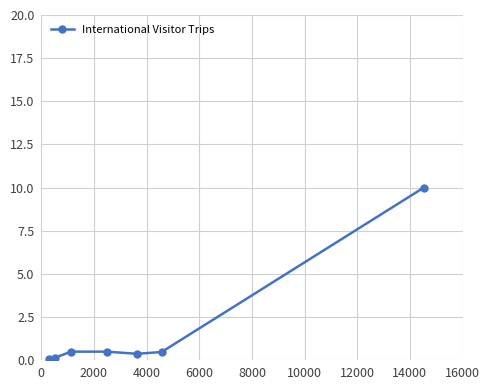

How many series are shown in this chart?

1